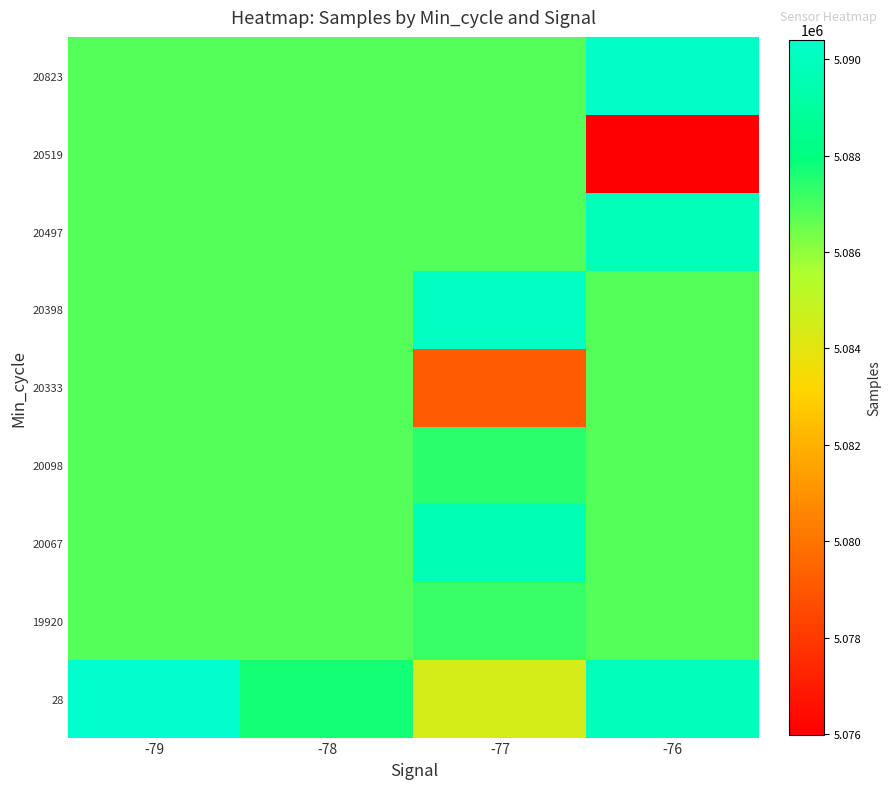

List the series in order of their peak value, highest first.

28, 20823, 20398, 20497, 20067, 20098, 19920, 20333, 20519